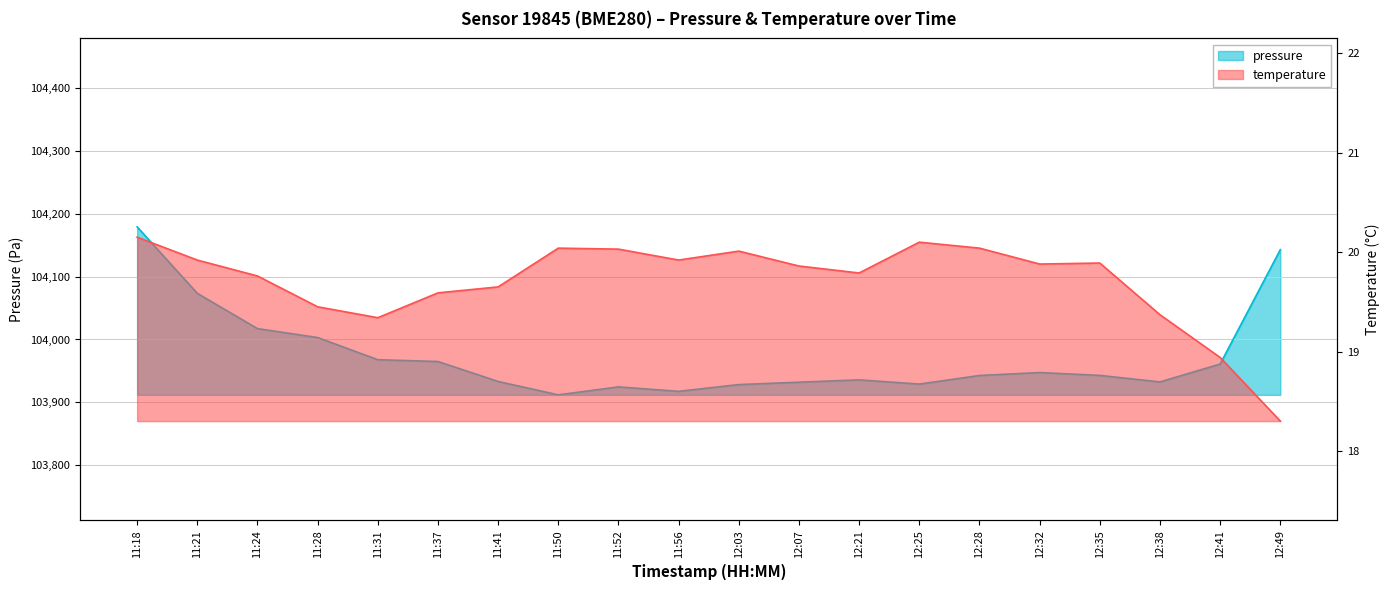

What is the maximum value shown in the chart?

104179.3